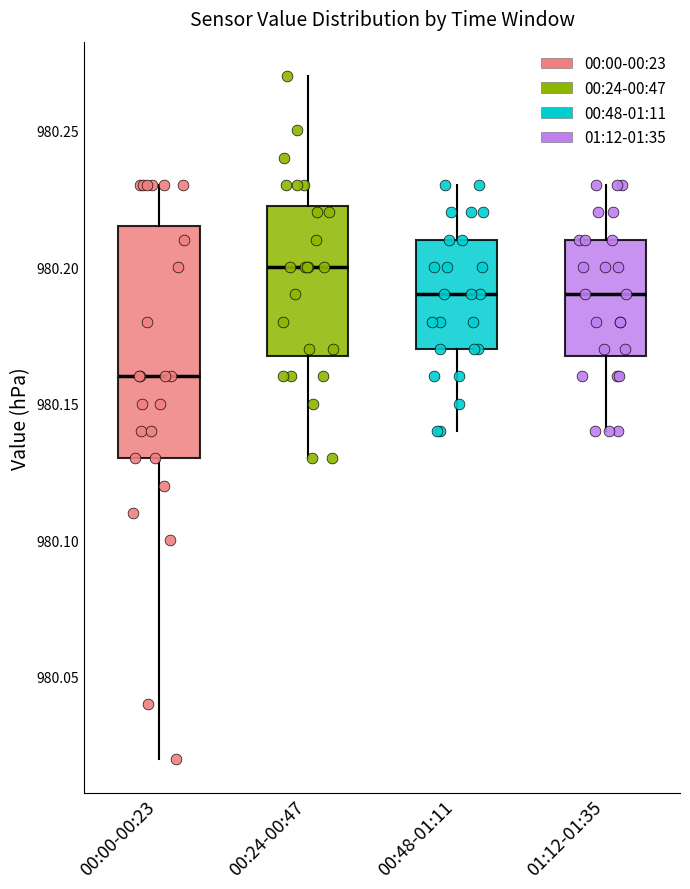

Which box's median line is the highest?

00:24-00:47